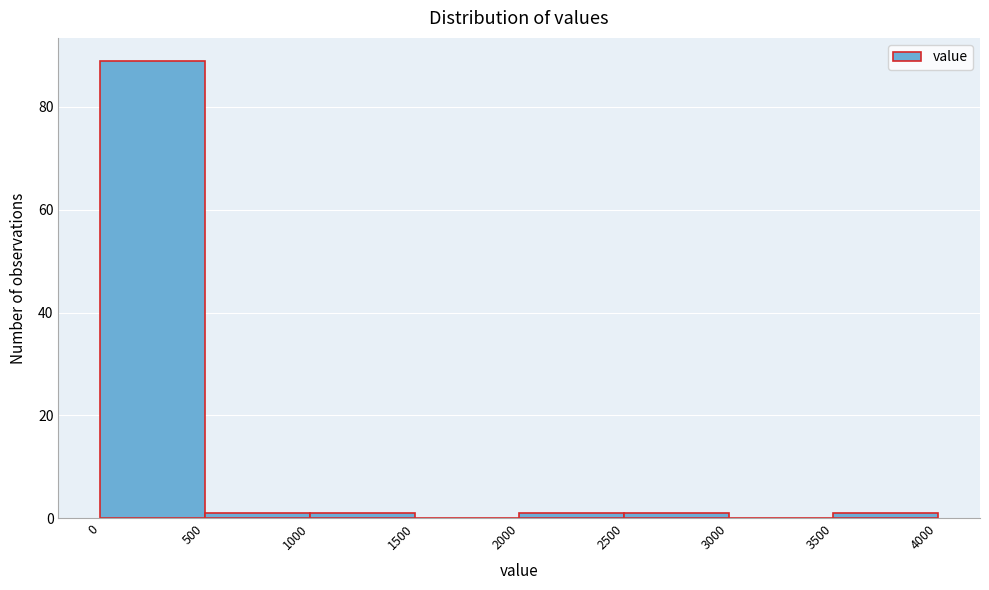

Reading left to right, transcribe this chart: for each bar, give the range it covers on the x-axis and its height. The values are not printed on the chart, so give them approximately, as read against the axis.

0 to 500: 90
500 to 1000: under 2
1000 to 1500: under 2
1500 to 2000: 0
2000 to 2500: under 2
2500 to 3000: under 2
3000 to 3500: 0
3500 to 4000: under 2